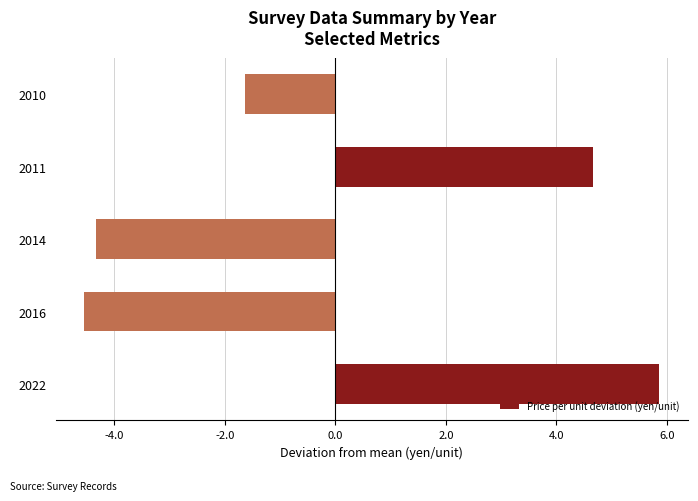

What is the greatest value displayed?

5.9